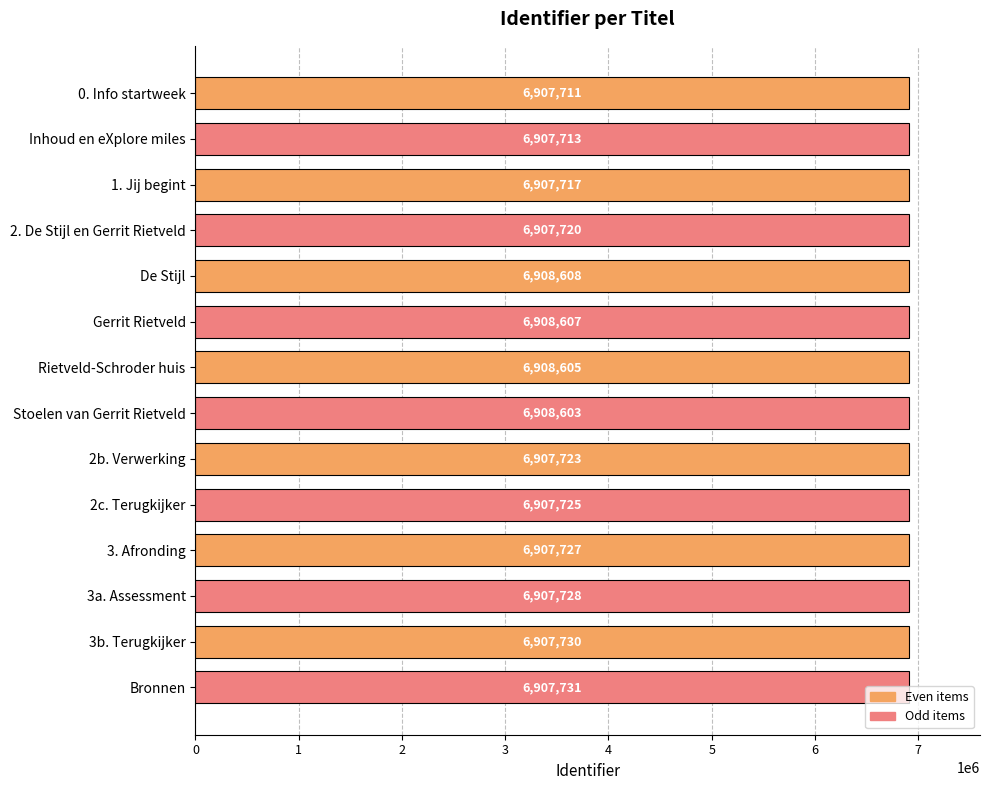

Between 3. Afronding and Rietveld-Schroder huis, which is larger?

Rietveld-Schroder huis